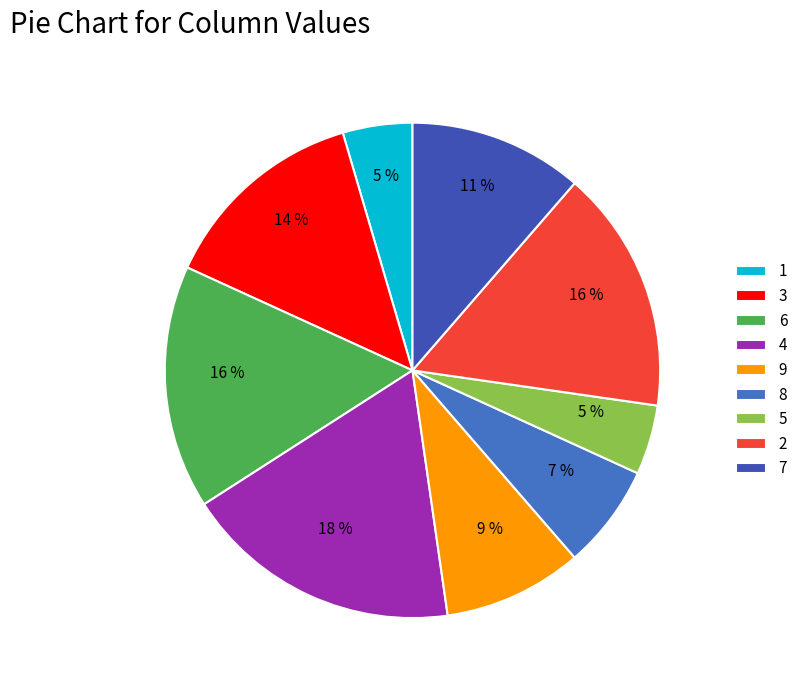

To the nearest percent, what portion does 7 represent?

11%